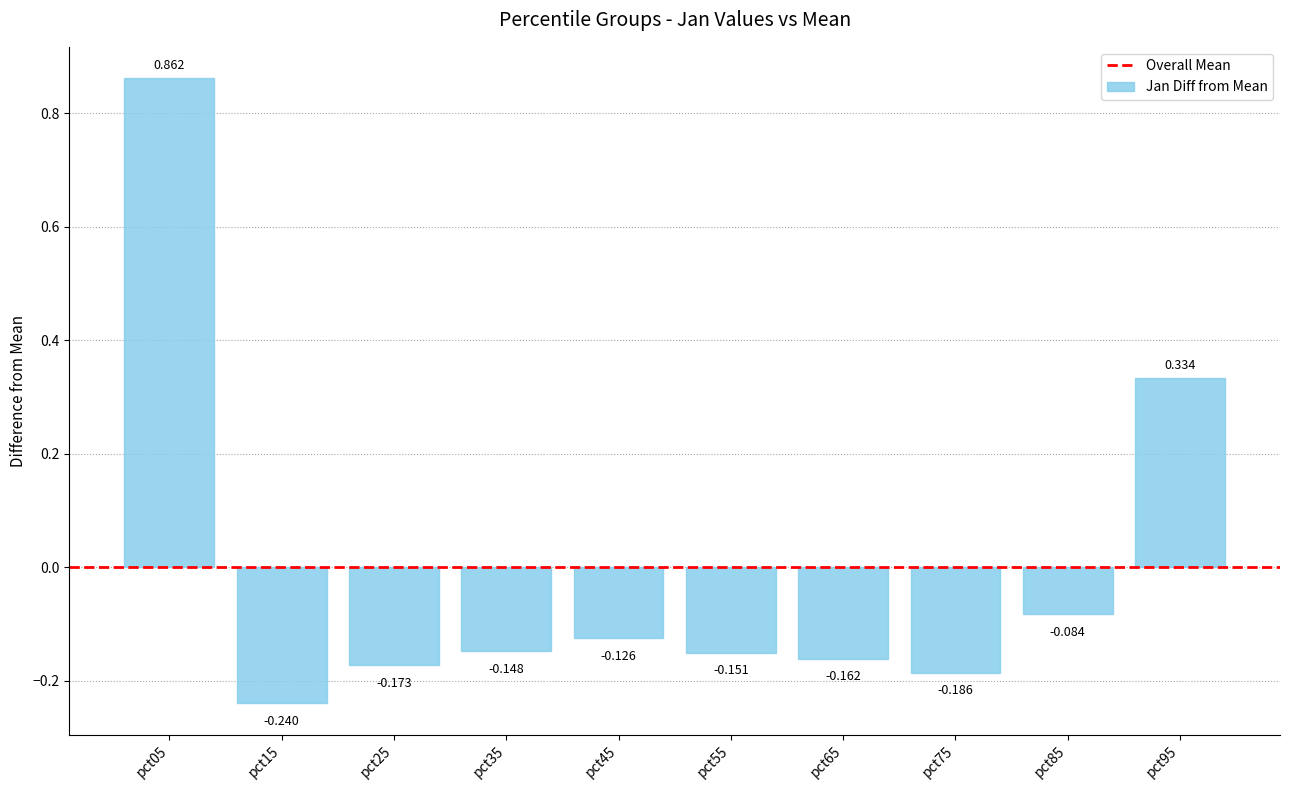

Count the number of values greater than 0.

2